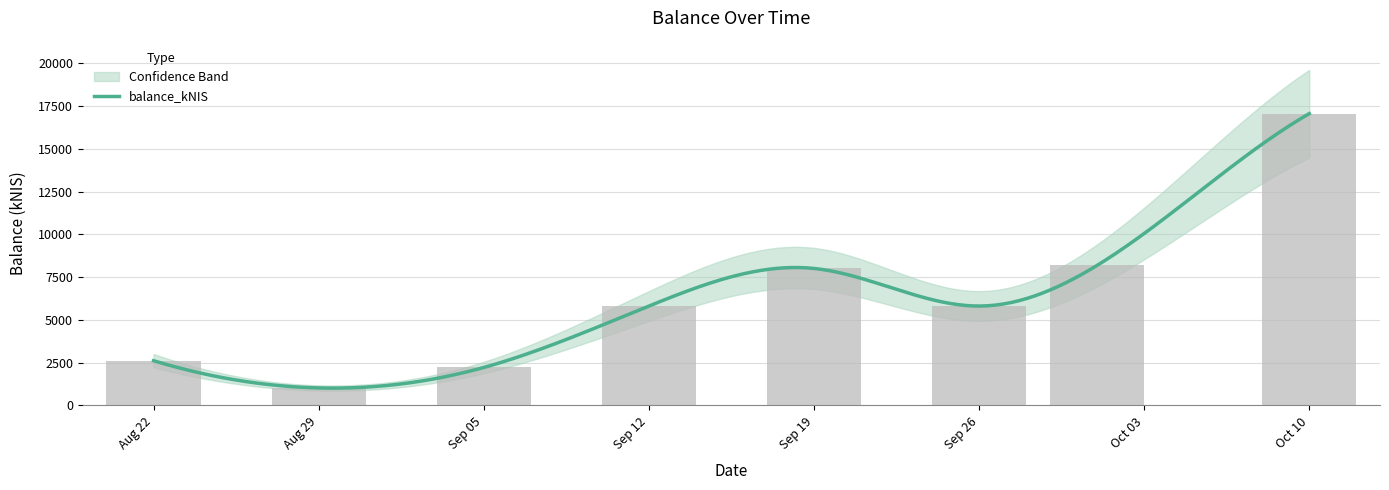

What position from the left is Oct 03?

7